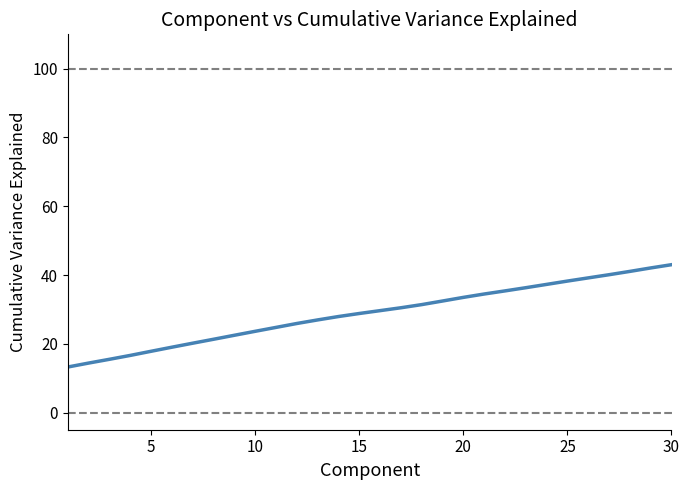

What is the difference between the maximum and minimum values?

29.8